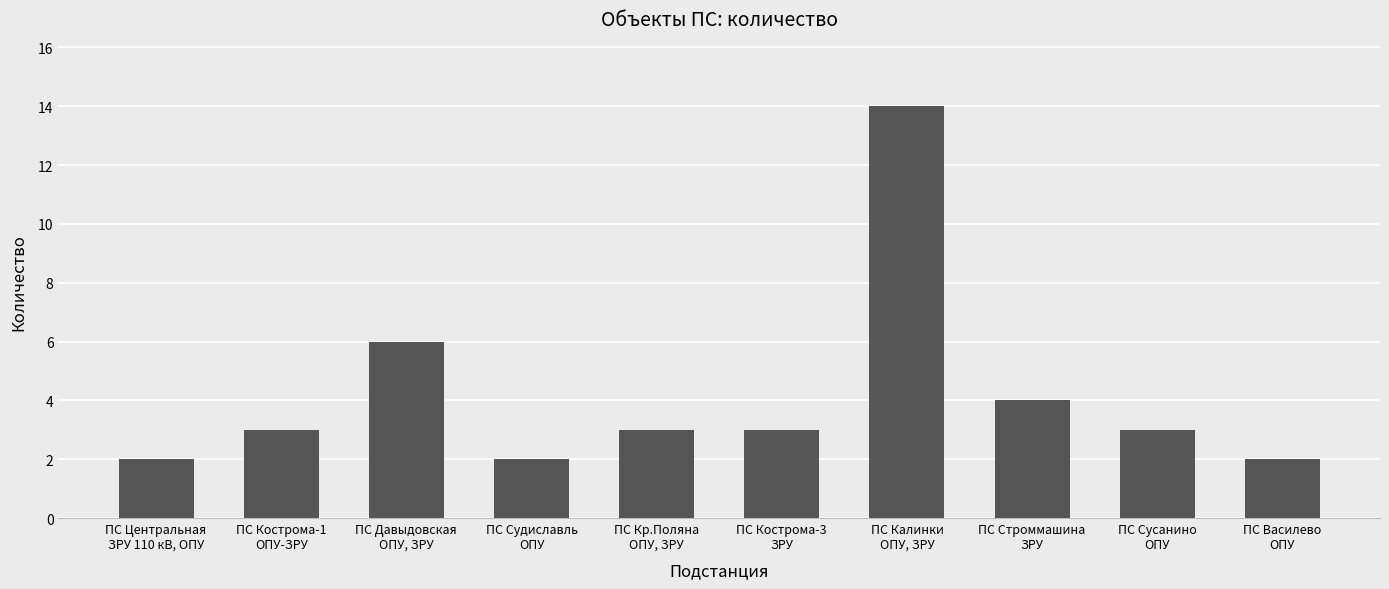

How many categories are shown in the chart?

10